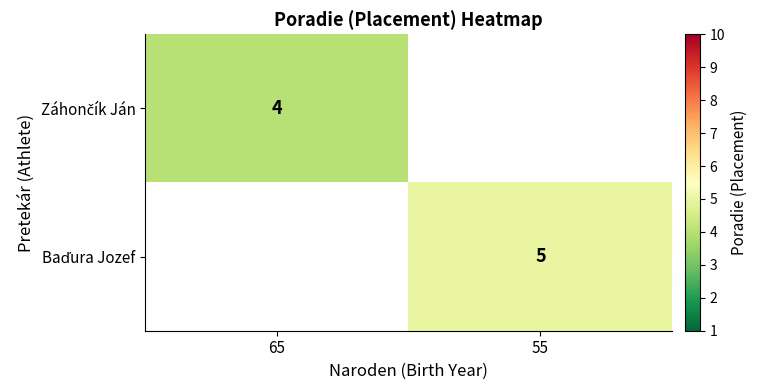

At how many categories does at least one series exceed 4?

1